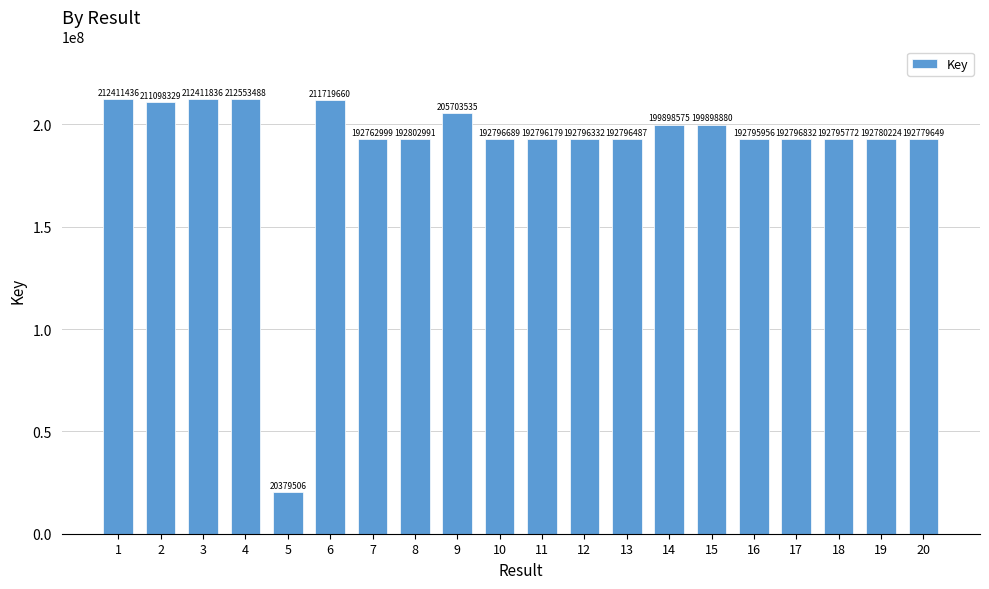

The chart shows a value of 330002720 at 17. True or false?

False